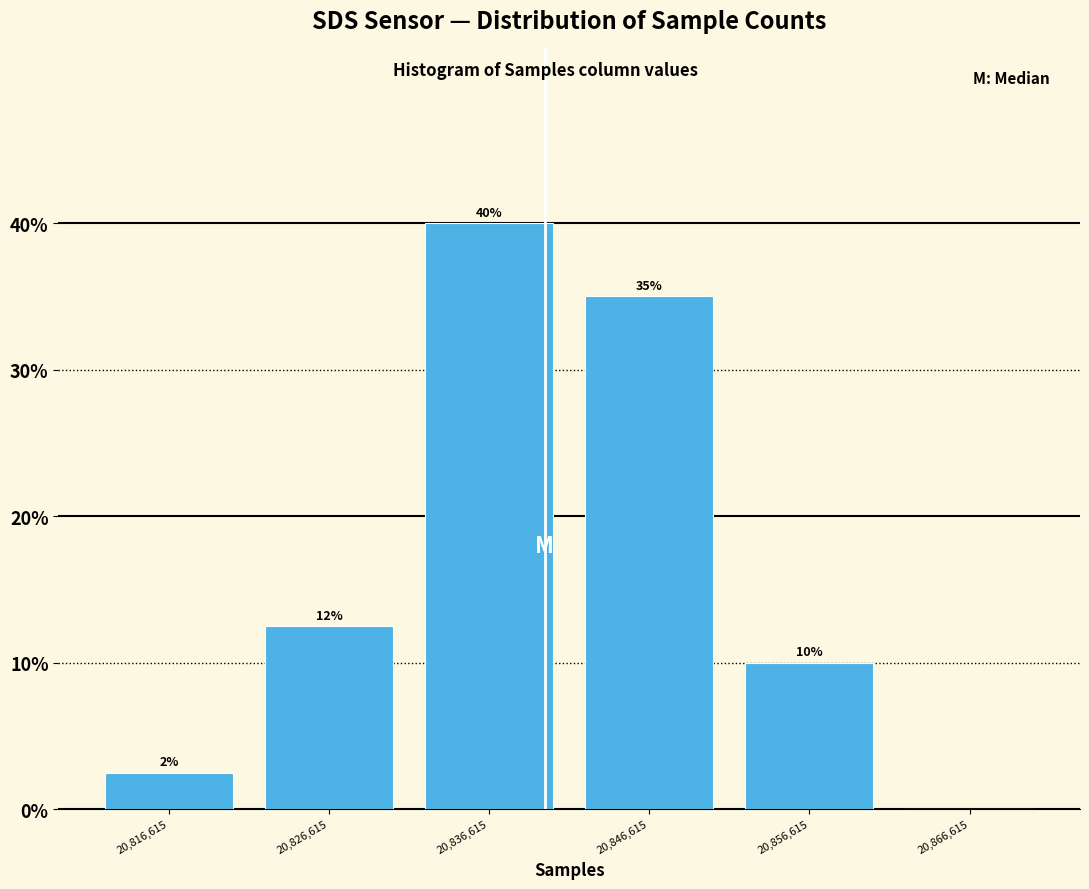

Over which range of the x-axis is the bar tallest?

20832000 to 20842000